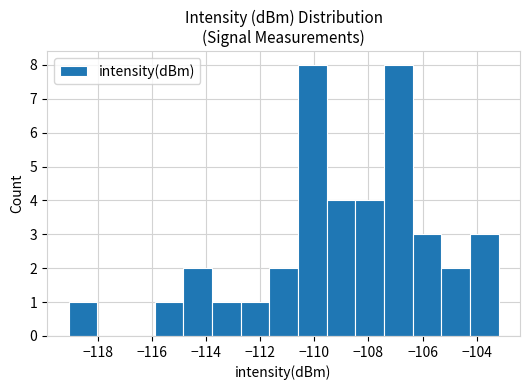

How tall is the bar that spans -119.0 to -118.0 on the x-axis? Neither the bar edges nor the heights are printed on the chart, so give them approximately, as read against the axes.

1